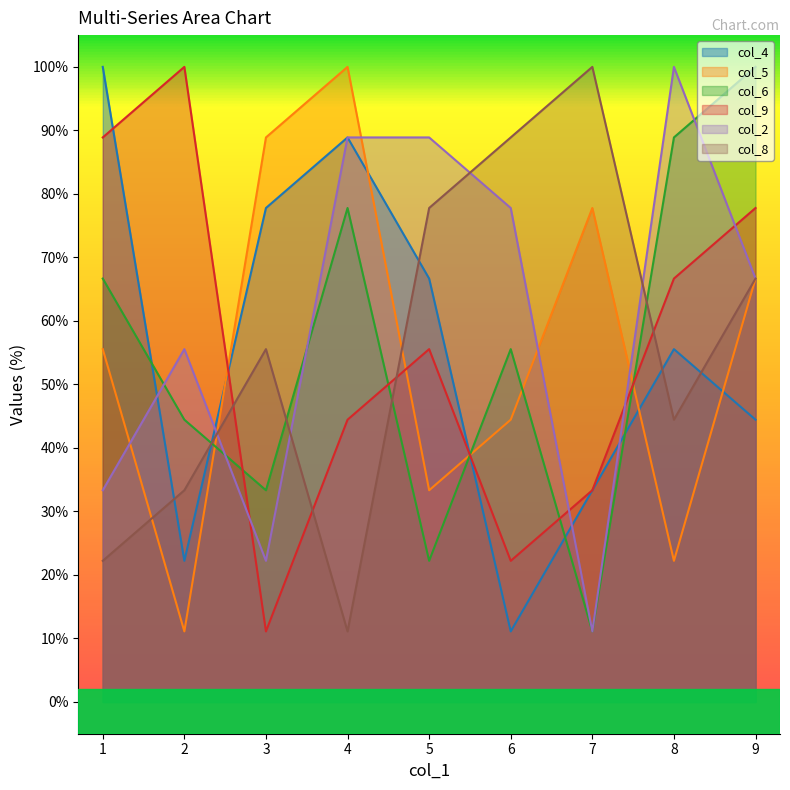

Reading left to right, list all the values displayed in this chart.

col_4: 100.0	22.2	77.8	88.9	66.7	11.1	33.3	55.6	44.4
col_5: 55.6	11.1	88.9	100.0	33.3	44.4	77.8	22.2	66.7
col_6: 66.7	44.4	33.3	77.8	22.2	55.6	11.1	88.9	100.0
col_9: 88.9	100.0	11.1	44.4	55.6	22.2	33.3	66.7	77.8
col_2: 33.3	55.6	22.2	88.9	88.9	77.8	11.1	100.0	66.7
col_8: 22.2	33.3	55.6	11.1	77.8	88.9	100.0	44.4	66.7